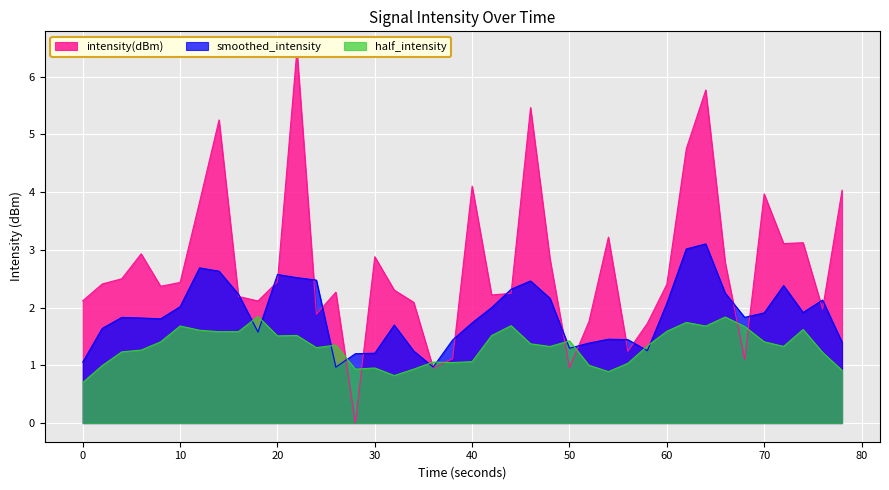

Which series ends up on top after the final intersection of half_intensity and smoothed_intensity?

smoothed_intensity